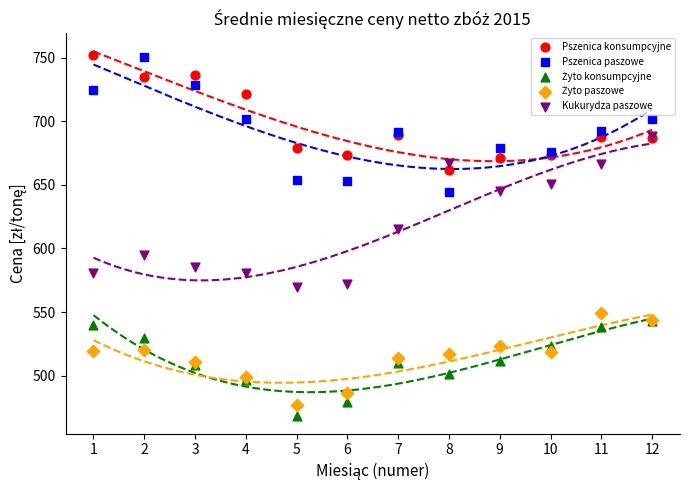

Which series has the widest spread of Y values?

Kukurydza paszowe